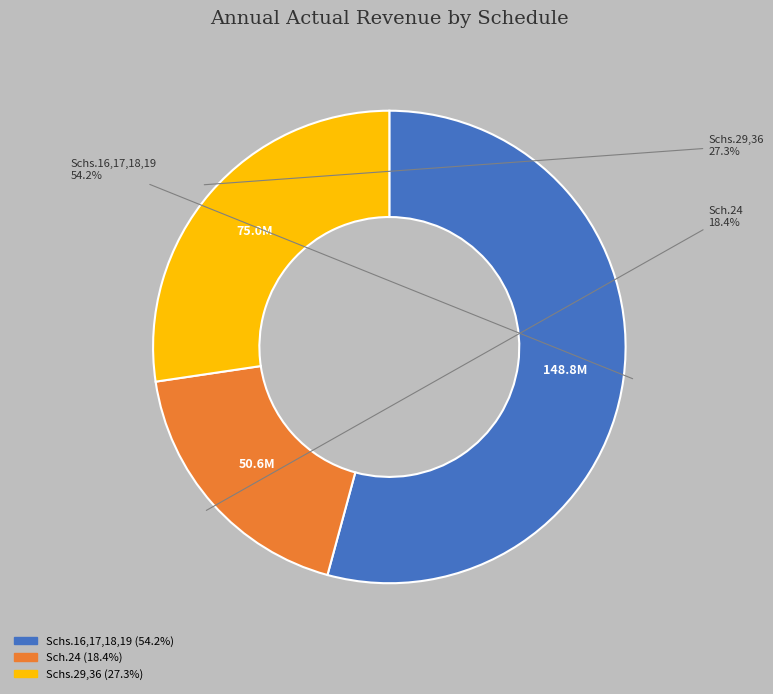

To the nearest percent, what is the combined percentage of Schs.29,36 and Sch.24?

46%